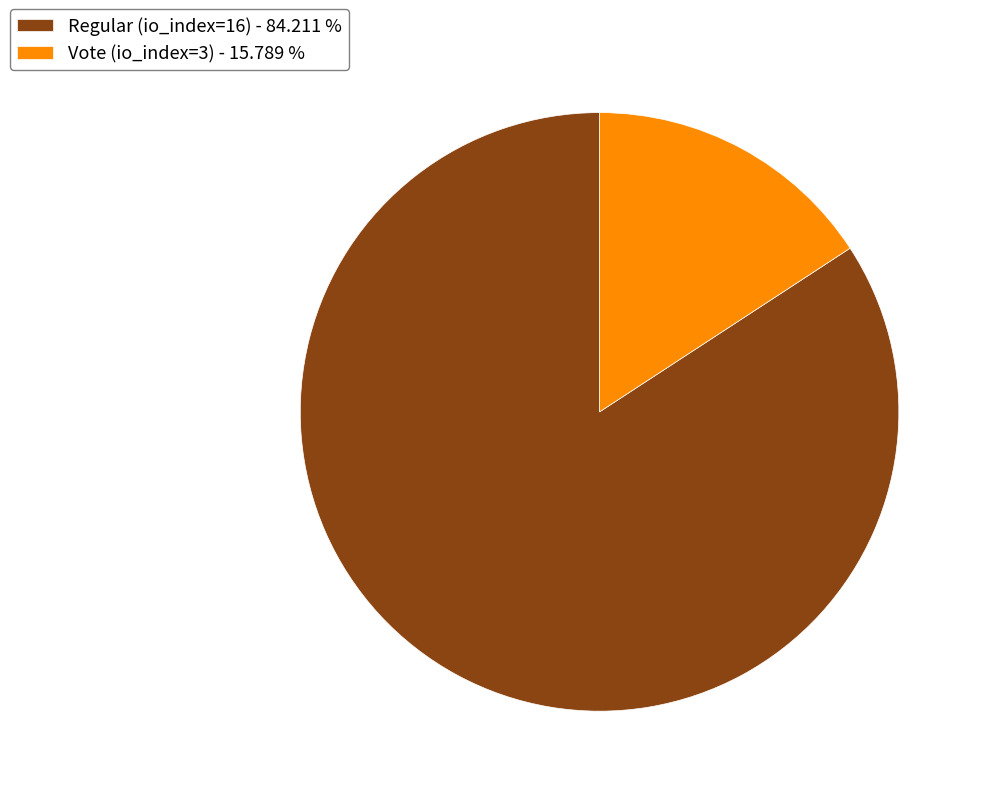

Does Regular (io_index=16) - 84.211 % account for over 50% of the chart?

Yes